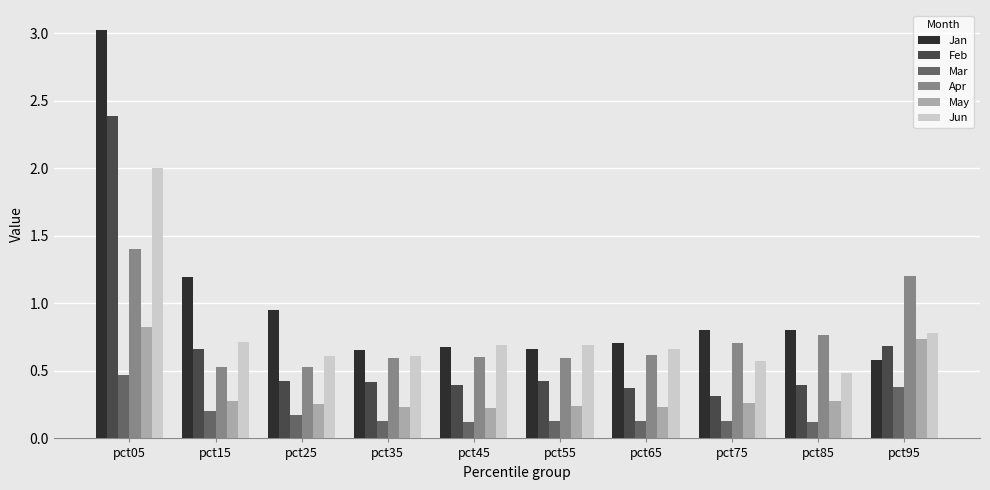

The Mar series shows 0.1 at pct85. True or false?

True